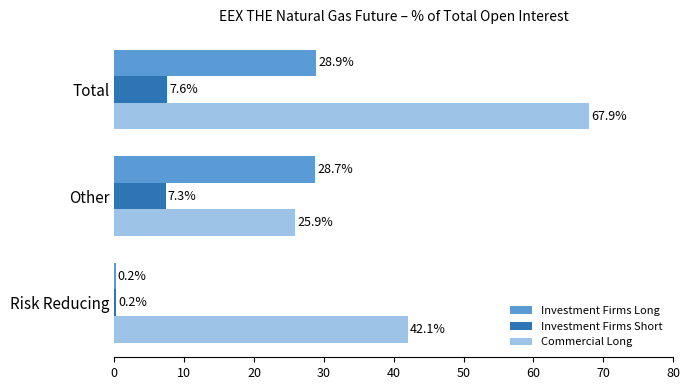

Which label corresponds to the largest value in the chart?

Total